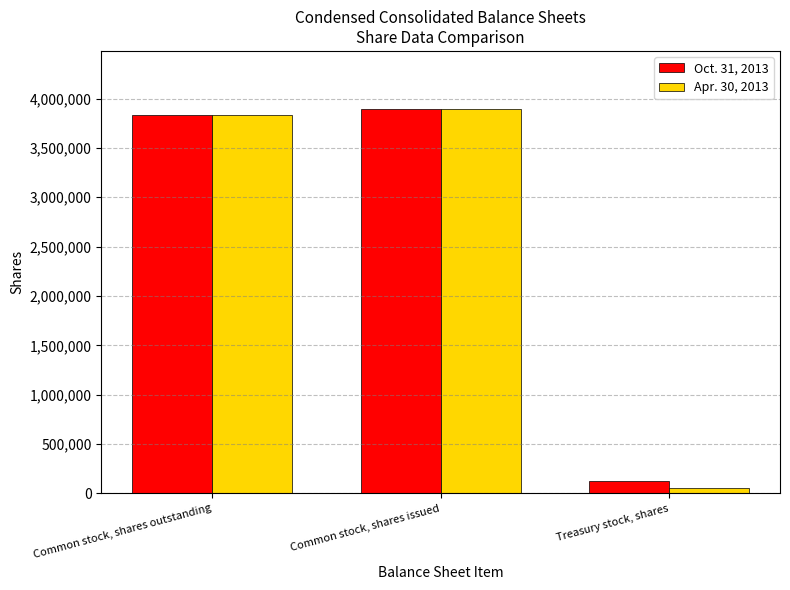

What is the sum of all Apr. 30, 2013 values?

7791621